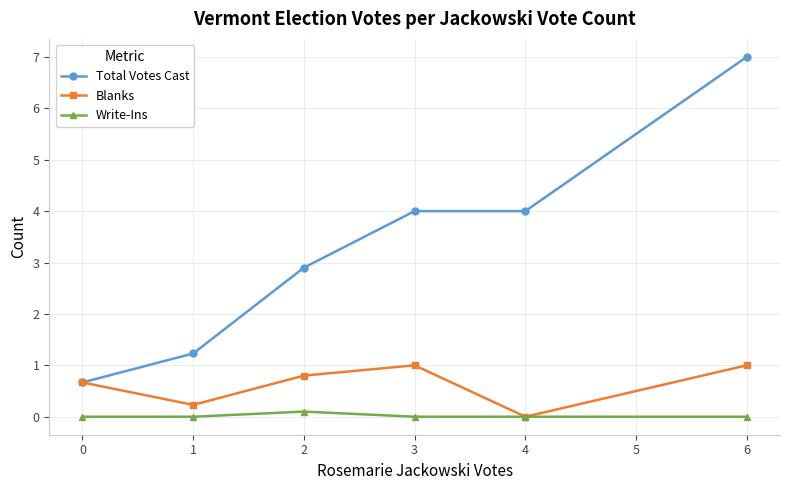

True or false: Total Votes Cast and Write-Ins cross at least once.

False